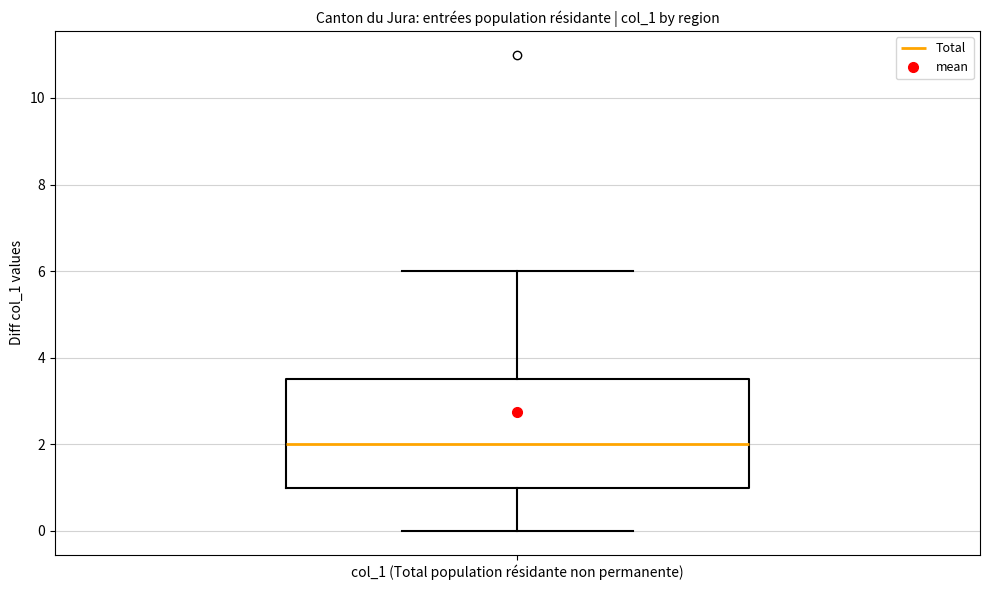

Read this box plot against the y-axis: the position of the median line, the range covered by the box, and the ends of both whiskers. The values are not printed on the chart, so give them approximately, as read against the axis.

median 2.0, box 1.0 to 3.6, whiskers 0.0 to 6.0